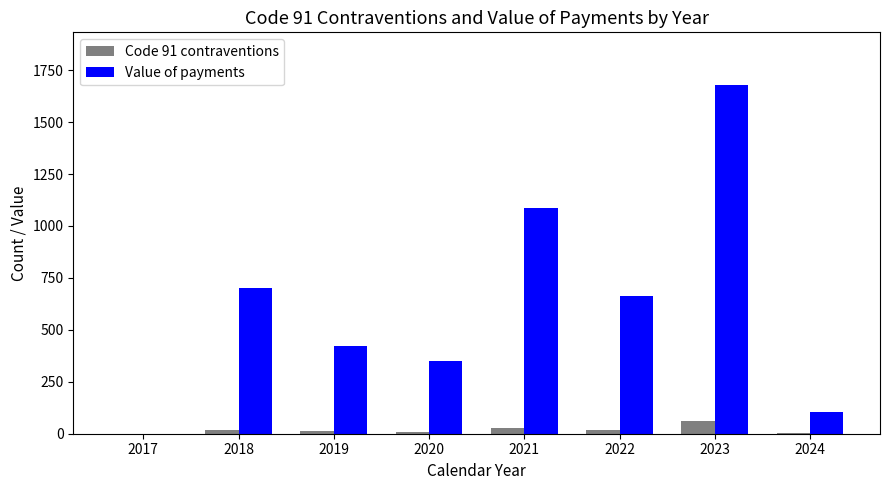

Are the bars grouped side by side (vs. stacked)?

Yes